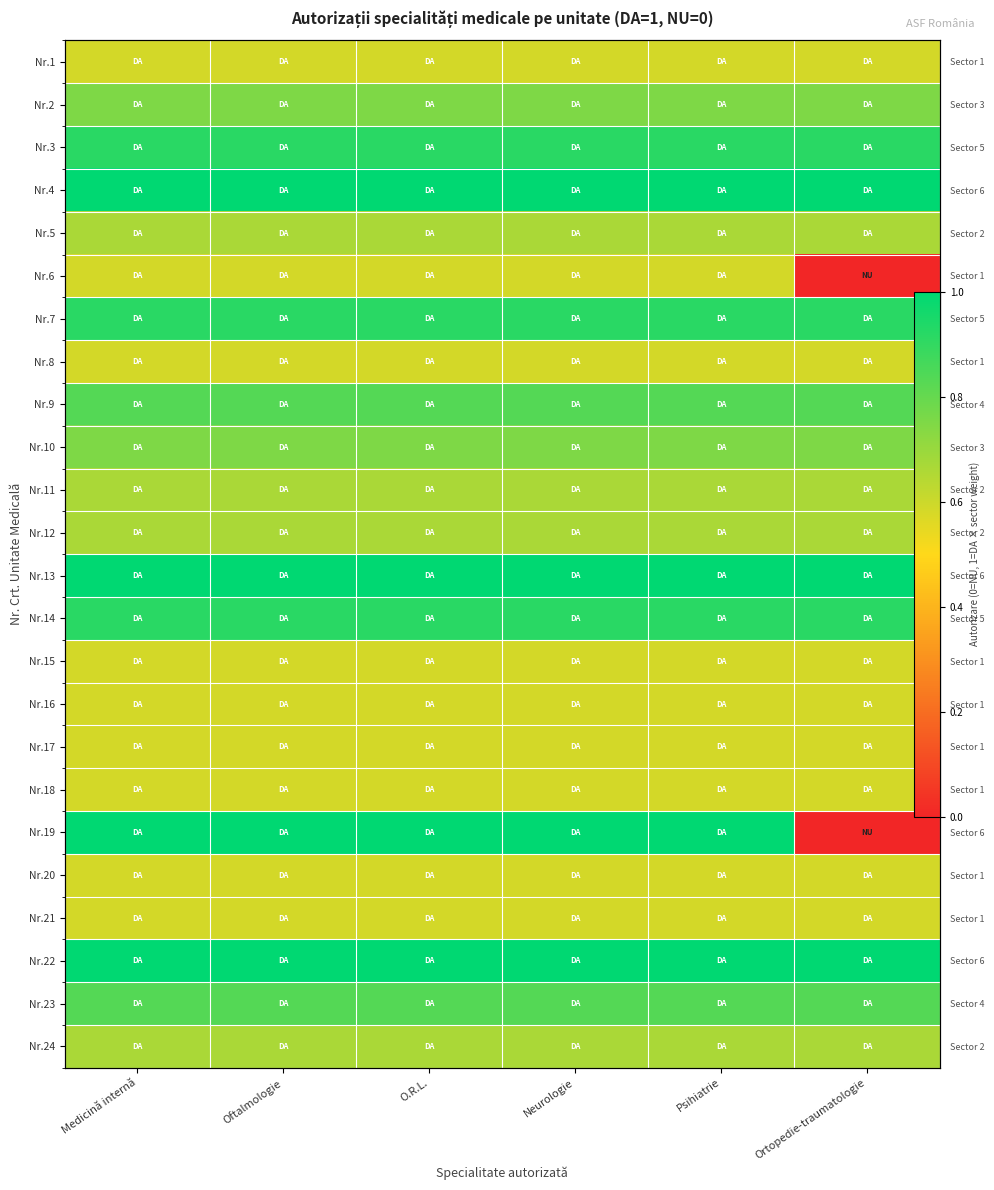

What is the average value of the Nr.10 series?

0.8